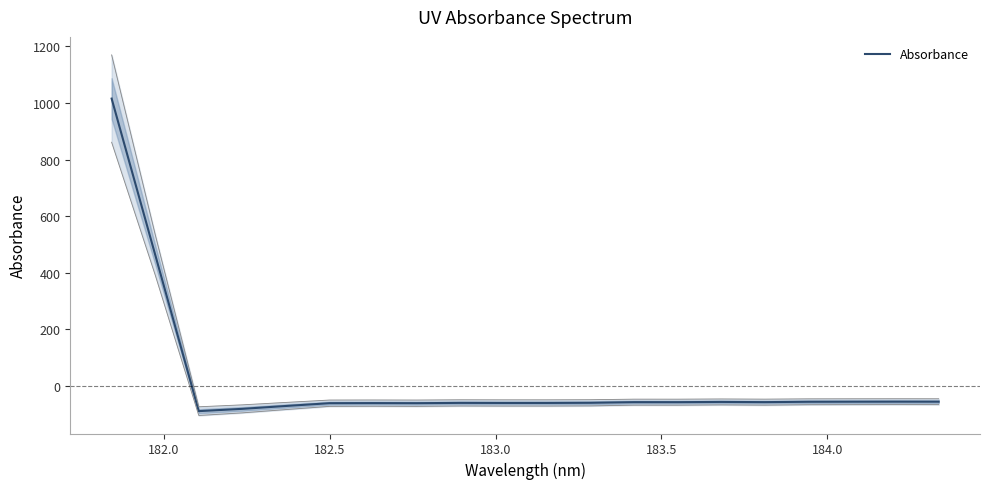

How many points are higher than both their immediate neighbors (excluding endpoints)?

5